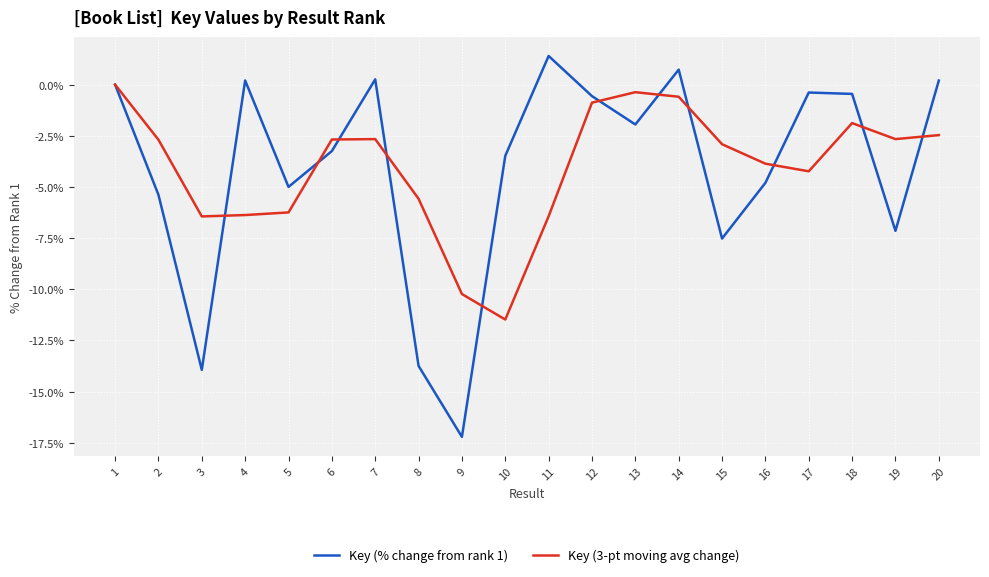

What is the minimum value for Key (3-pt moving avg change)?

-11.5